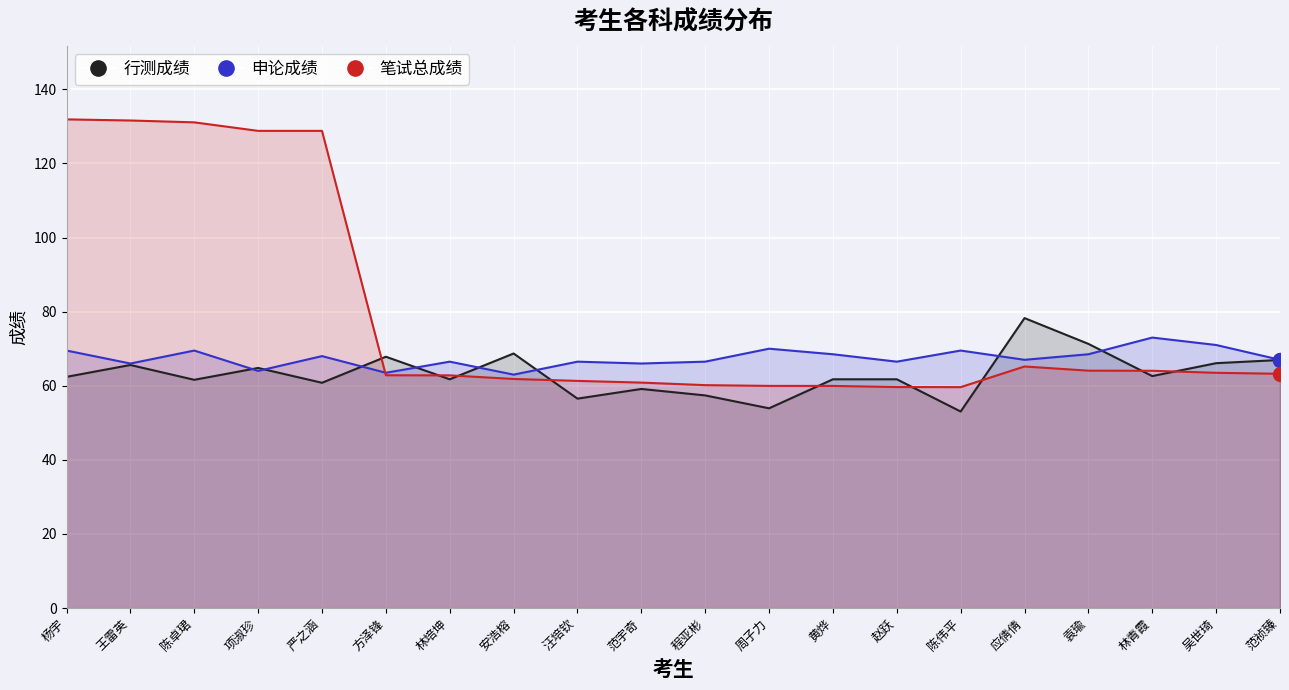

What is the difference between the highest and lowest values at 杨宇?

69.5